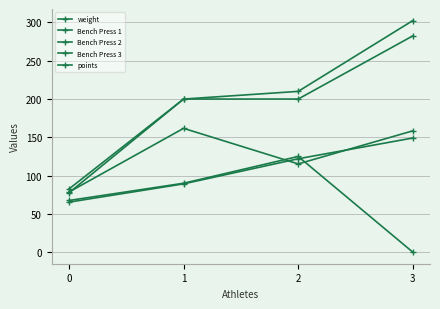

Between which two adjacent categories do weight and Bench Press 1 first intersect?

2 and 3